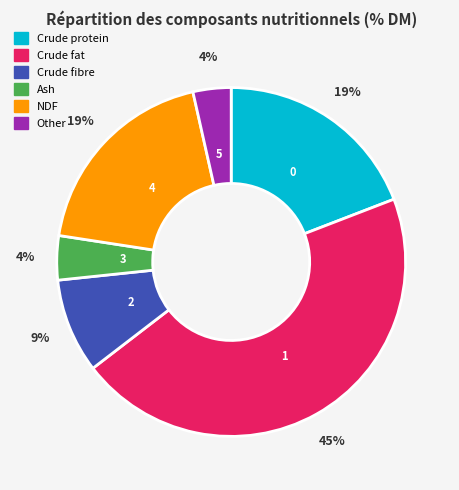

True or false: Crude fibre accounts for 9% of the total.

True